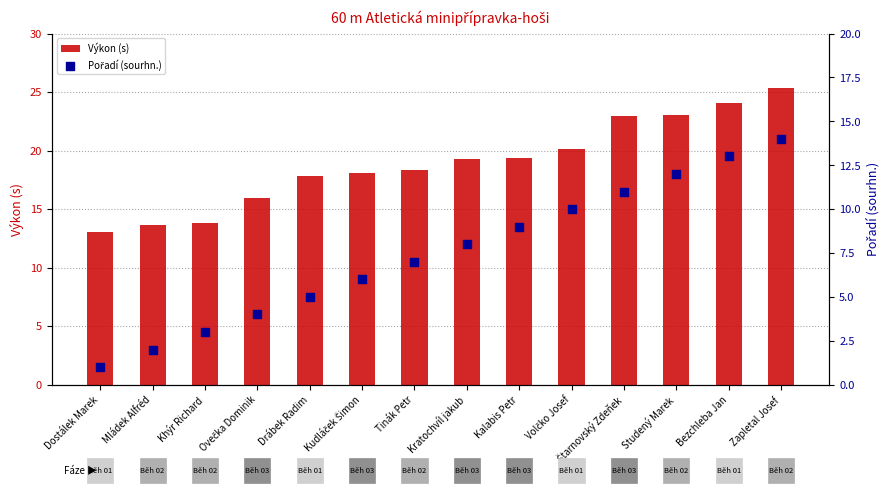

At how many categories does at least one series exceed 15?

11